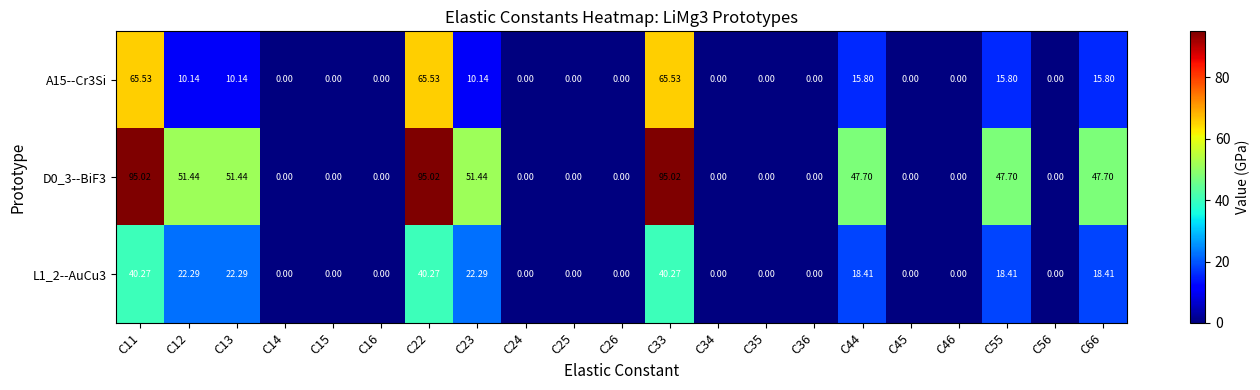

List the series in order of their peak value, lowest first.

L1_2--AuCu3, A15--Cr3Si, D0_3--BiF3